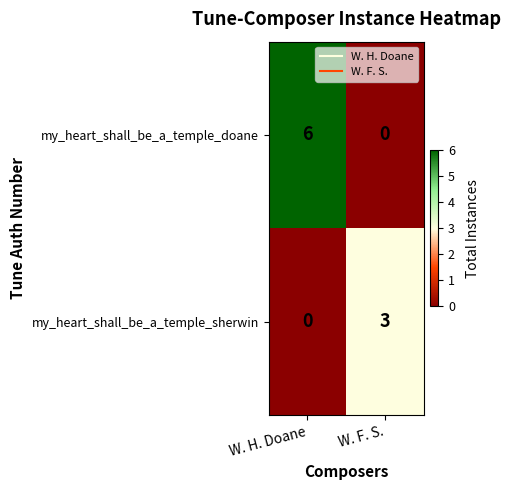

Which series changed the most between W. H. Doane and W. F. S.?

my_heart_shall_be_a_temple_doane